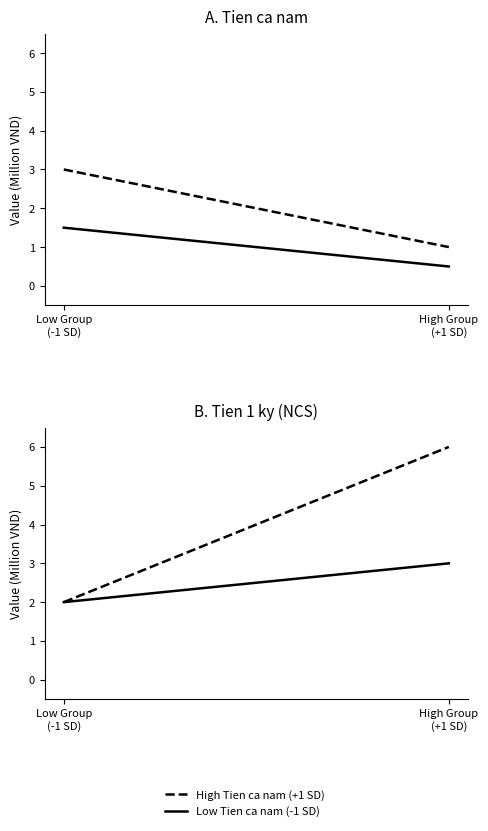

What is the spread (max minus min) of values at Low Group
(-1 SD)?

1.5